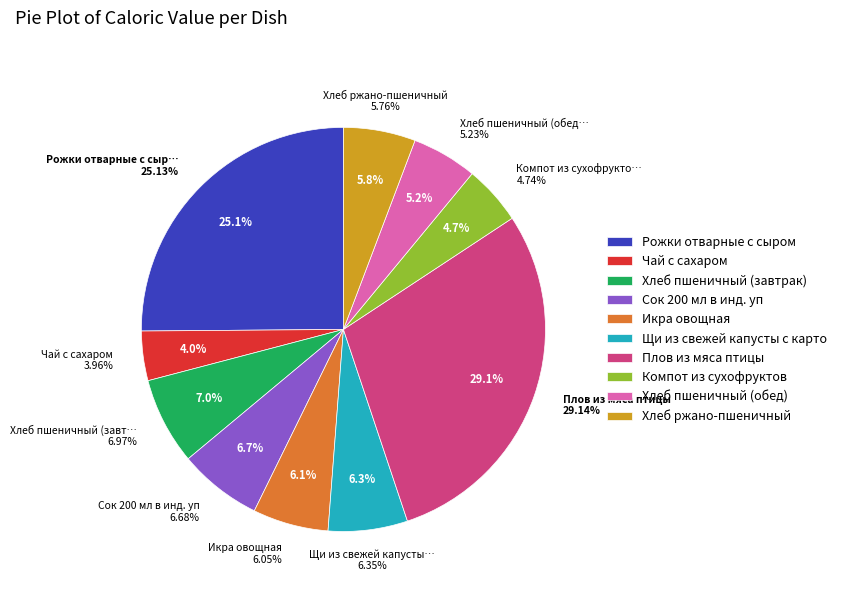

How many slices are in this pie chart?

10